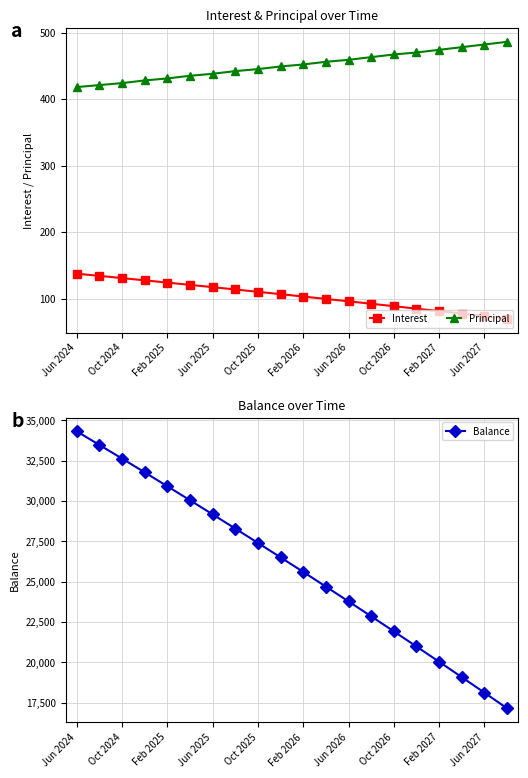

What value does the Principal series have at 15?

470.0